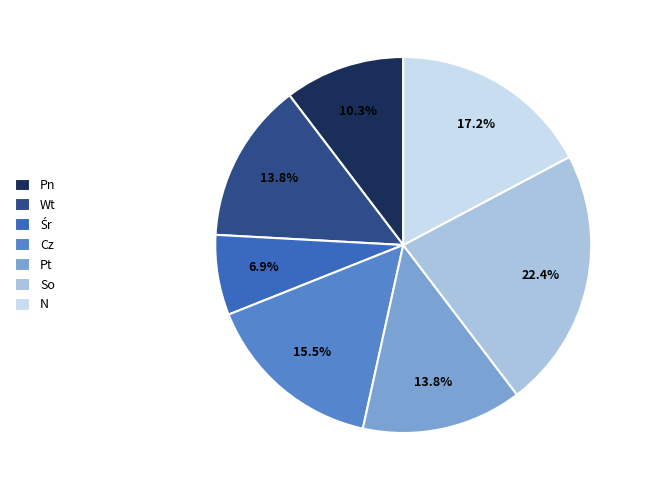

Approximately how many times larger is the value at Cz compared to N?

0.9